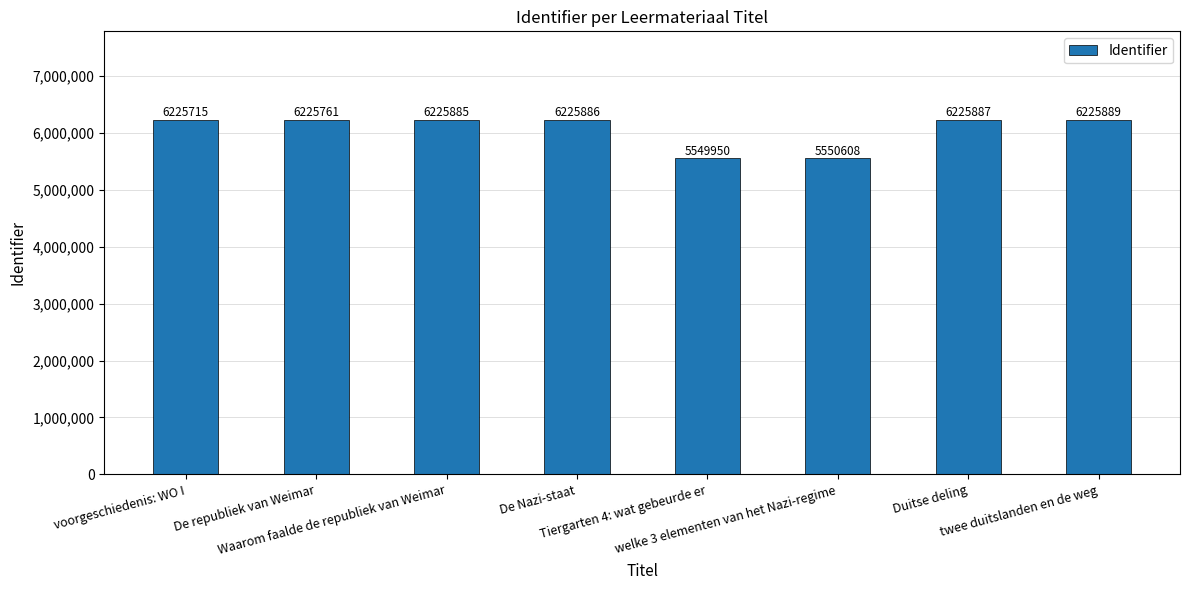

Are the bars grouped side by side (vs. stacked)?

No